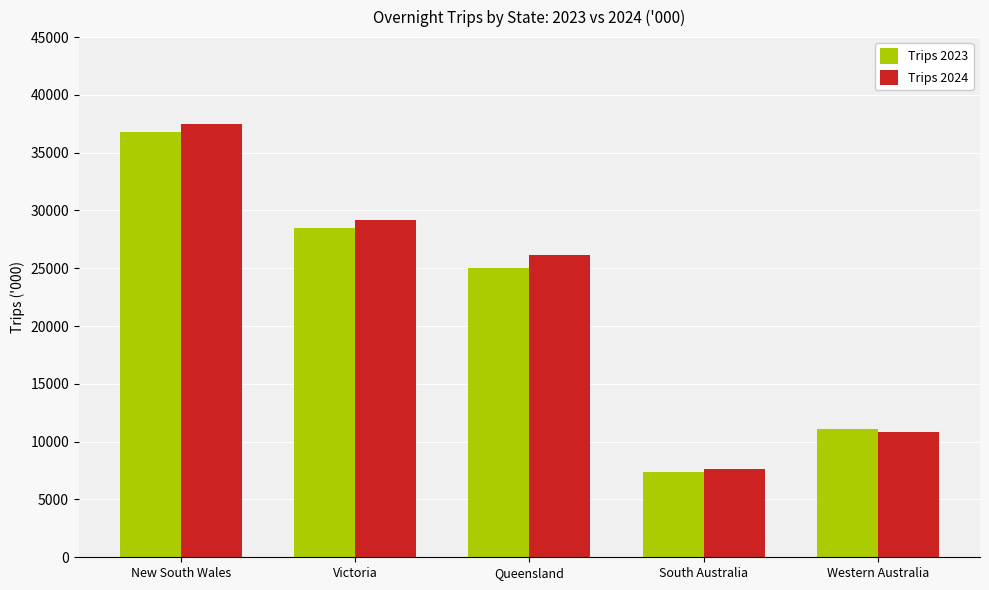

Rank the series by their average value, from highest to lowest.

Trips 2024, Trips 2023